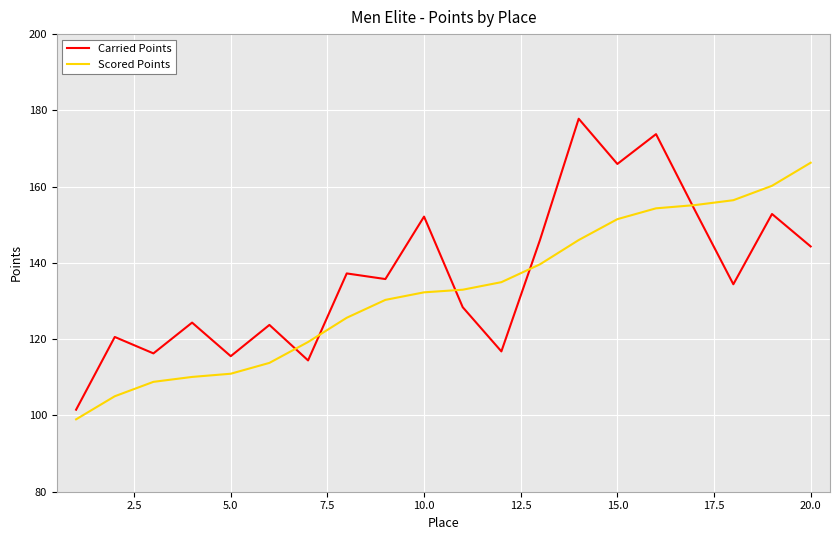

What is the difference between the maximum and minimum values in the Carried Points series?

76.3